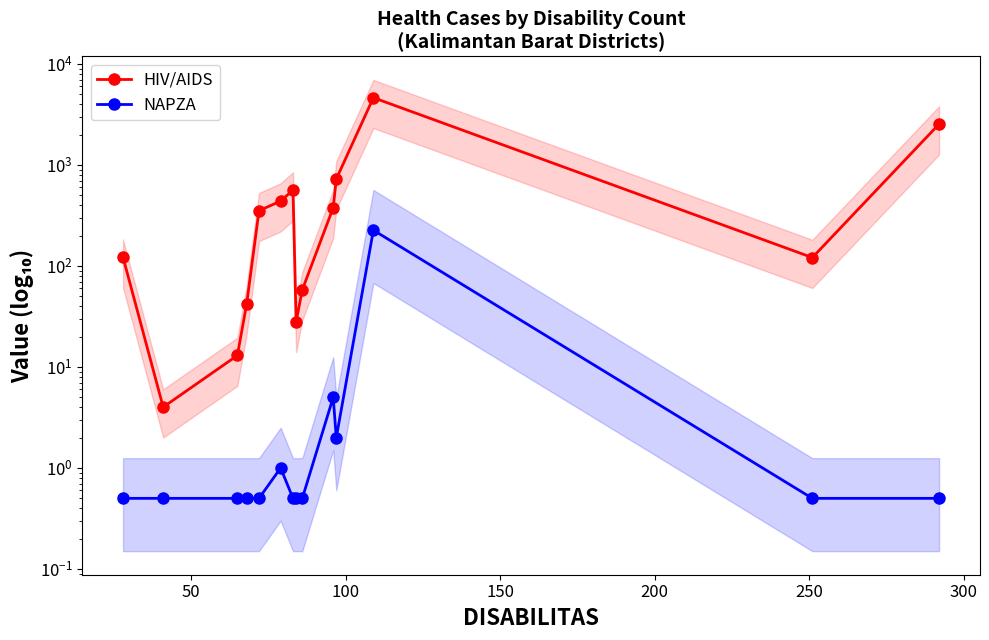

True or false: NAPZA has more than 2 points higher than both neighbors.

True